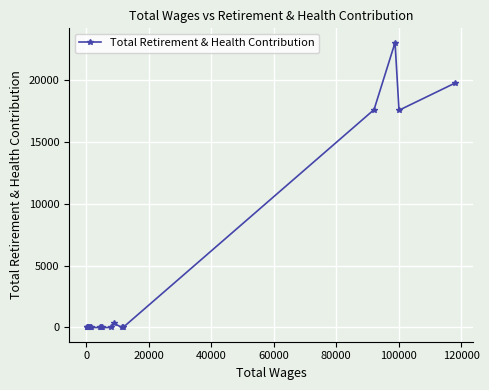

What is the sum of all values?

78197